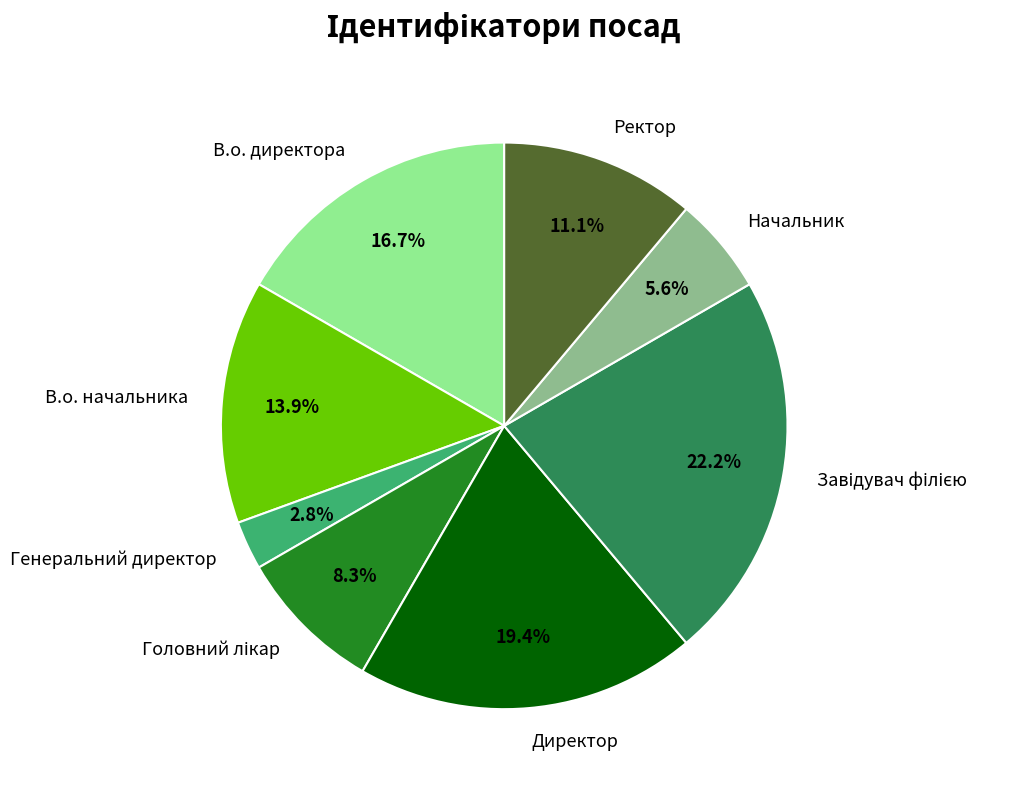

How many segments does this pie chart have?

8